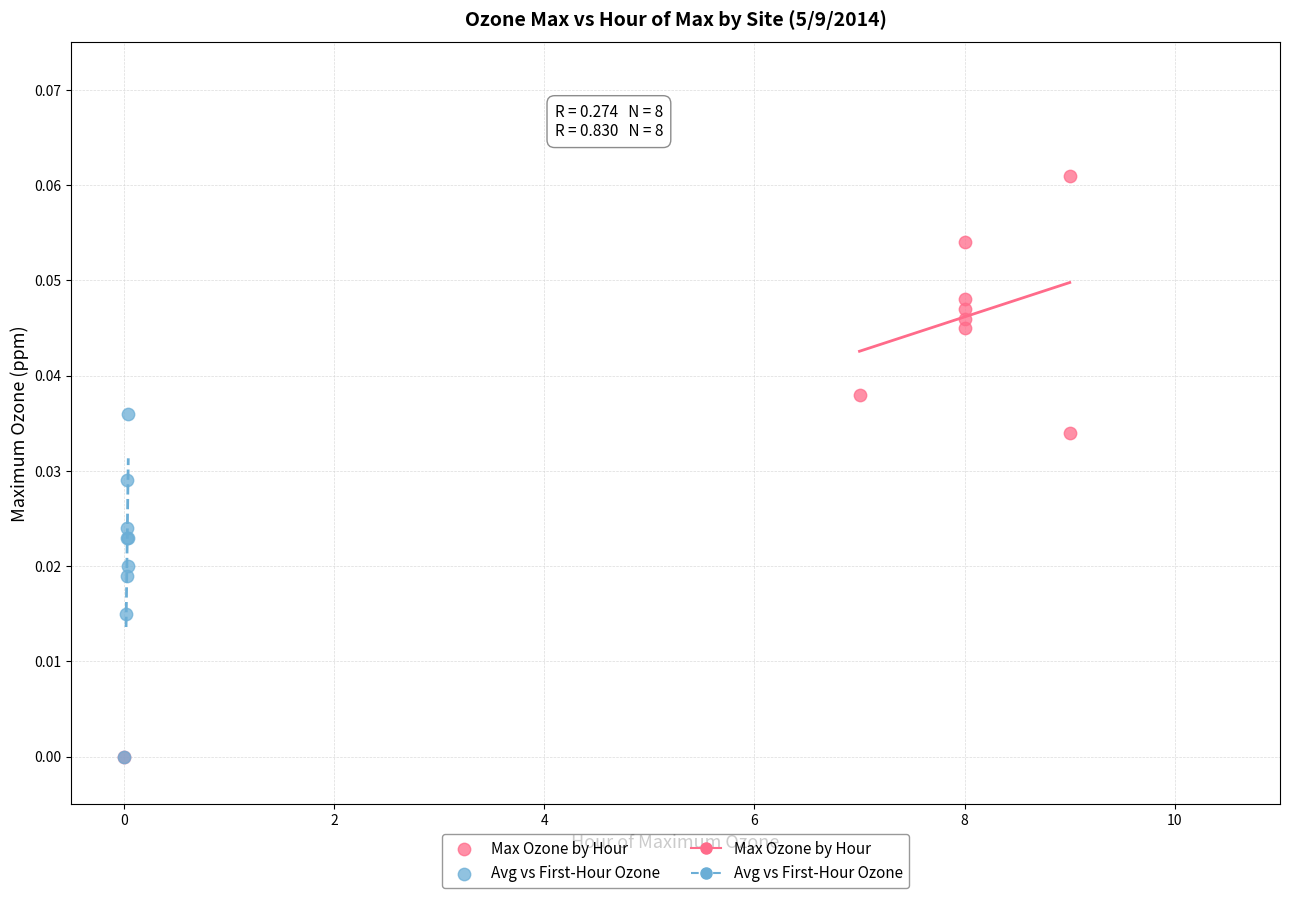

Which series has the largest Y range (max minus min)?

Max Ozone by Hour